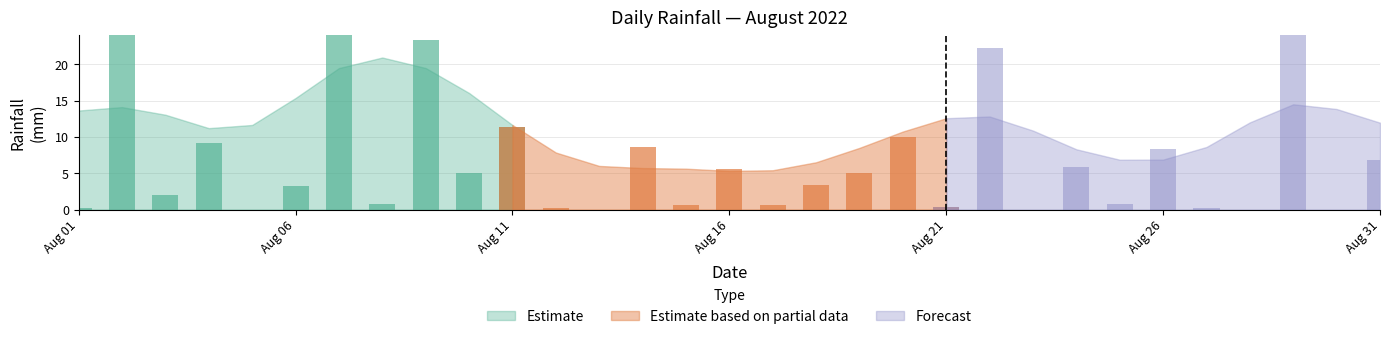

What is the value of the 12th bar from the left?

0.2